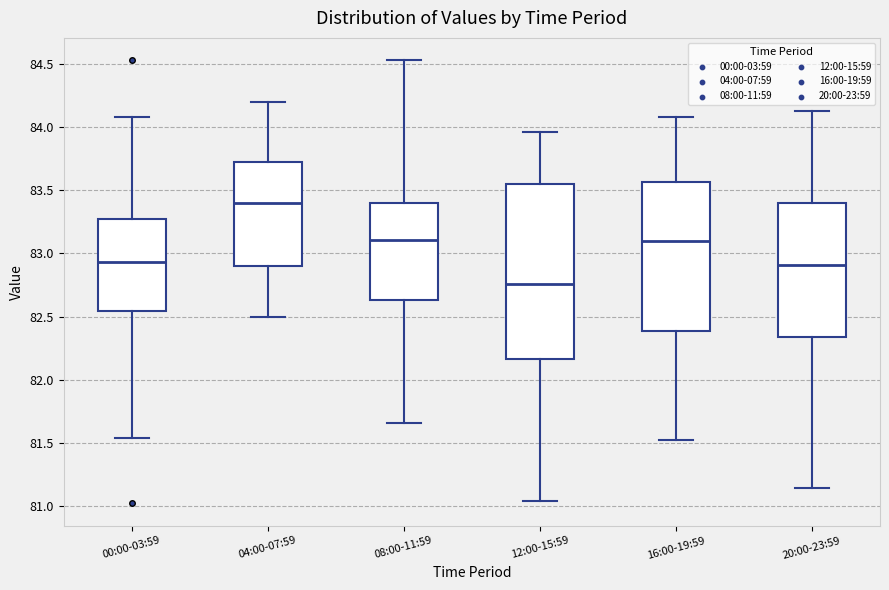

Comparing the boxes themselves (not the whiskers), which one is the tallest?

12:00-15:59